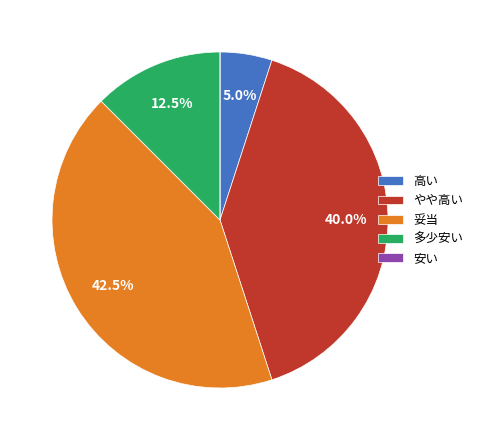

Is there any slice that represents more than half of the pie?

No